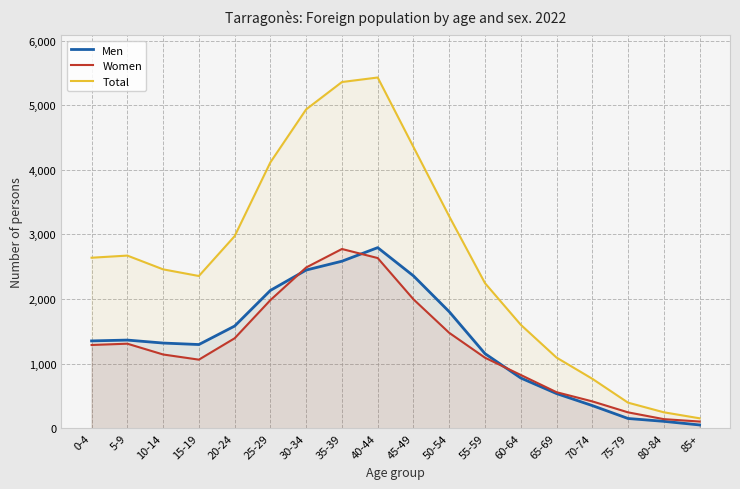

True or false: Total and Women intersect in this chart.

False